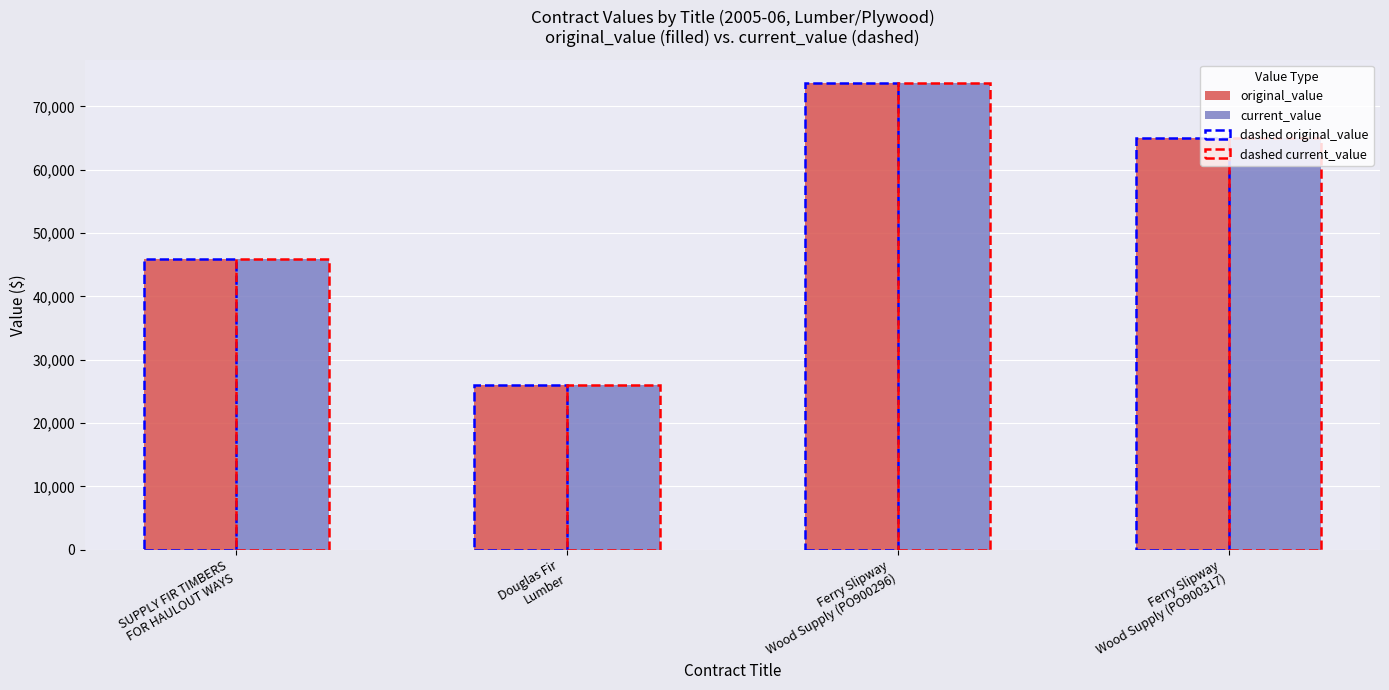

What are all the series names shown in the legend?

original_value, current_value